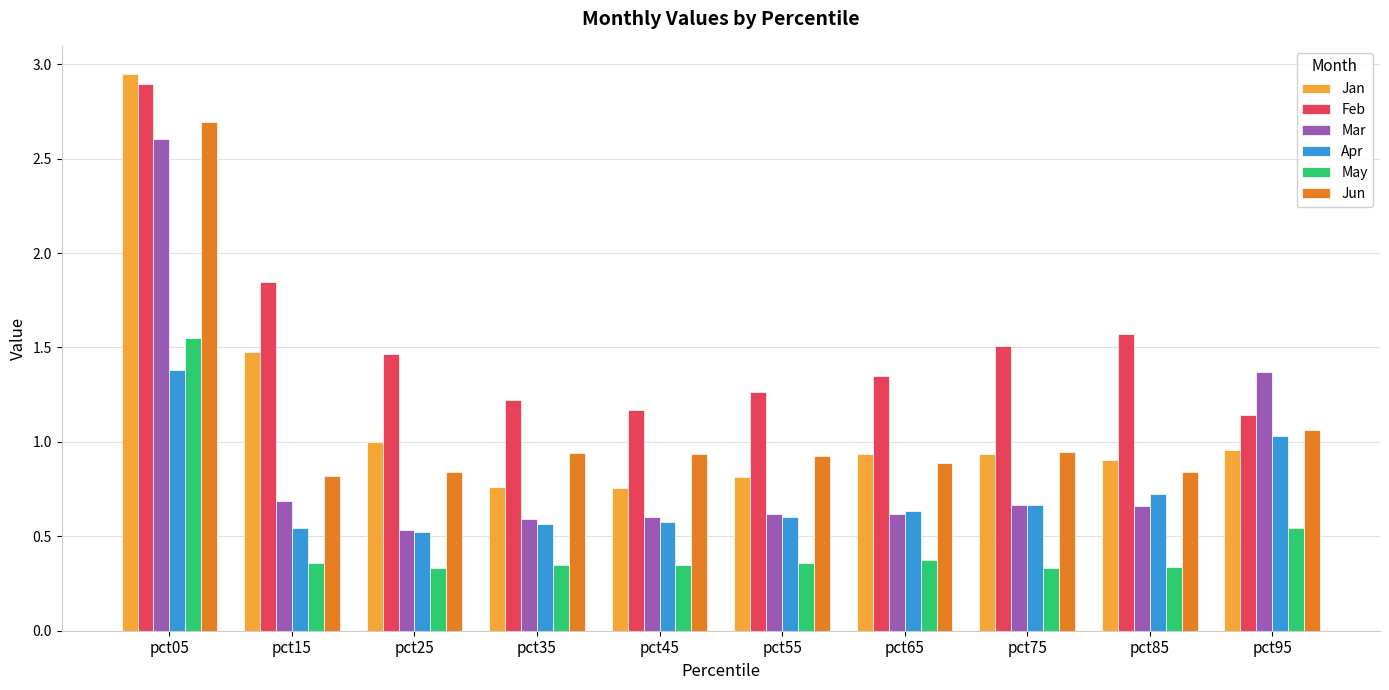

What is the sum of the May values at pct15 and pct05?

1.9